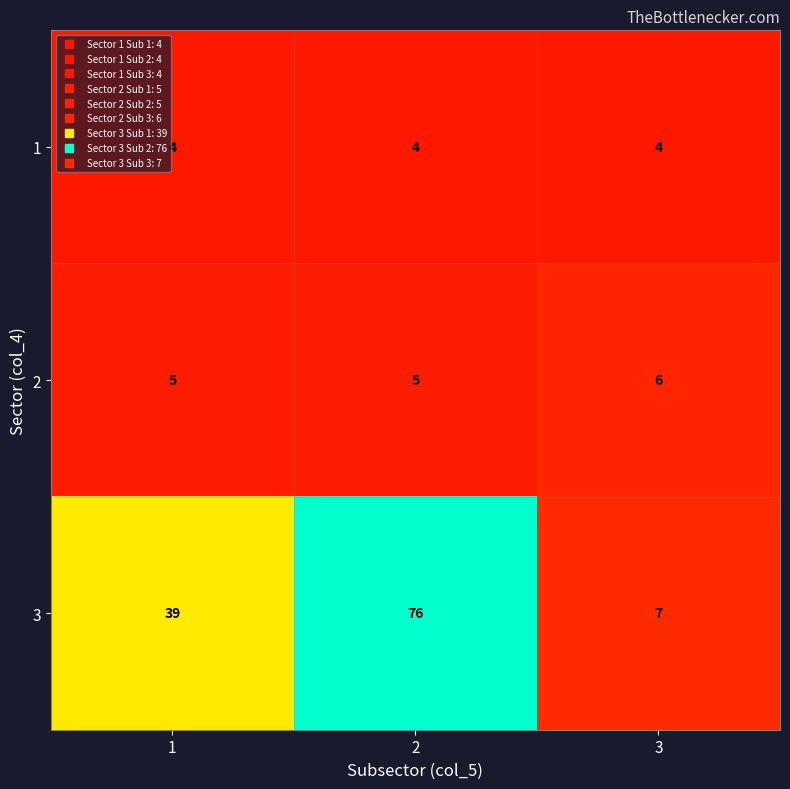

Which series has the largest total across all categories?

row_2